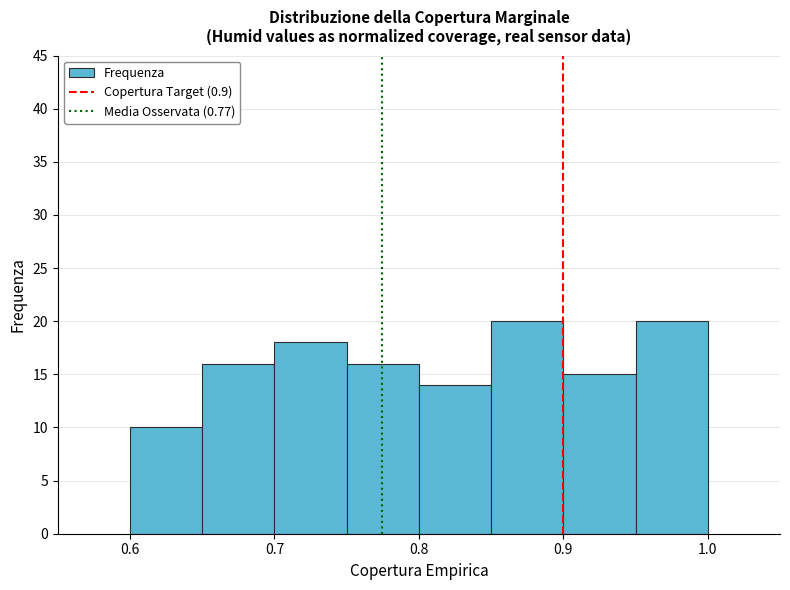

What is the height of the bar covering 0.95 to 1.00 on the x-axis? The values are not printed on the chart, so give them approximately, as read against the axis.

20